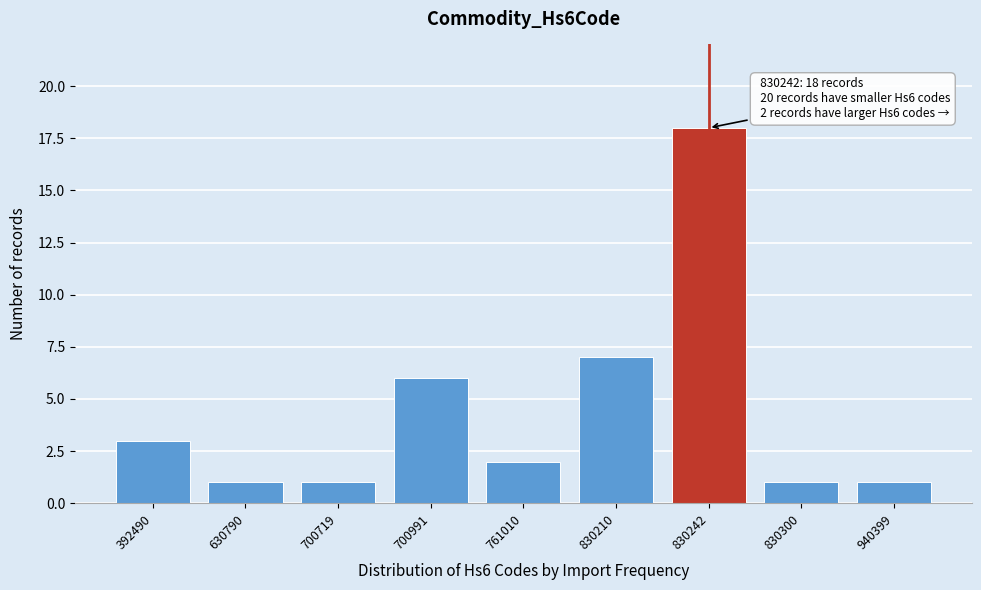

Reading left to right, extract all data points from this chart.

392490=3	630790=1	700719=1	700991=6	761010=2	830210=7	830242=18	830300=1	940399=1